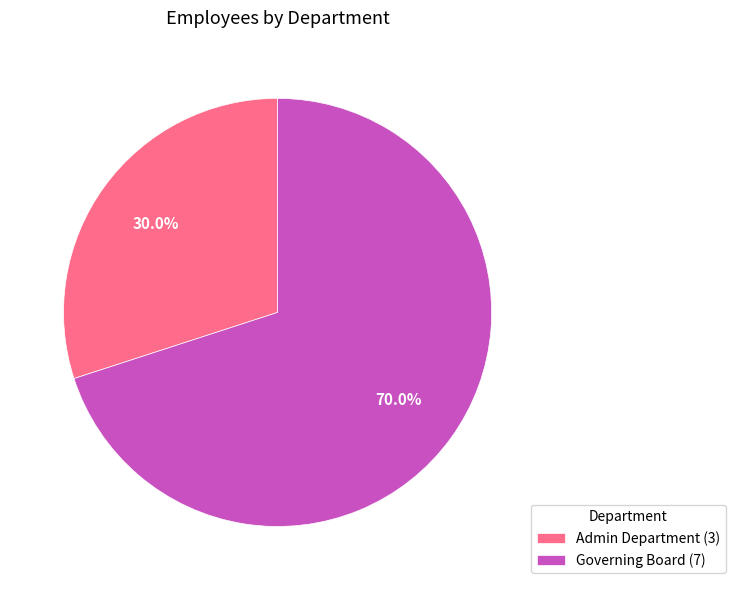

Count the number of slices in the pie.

2